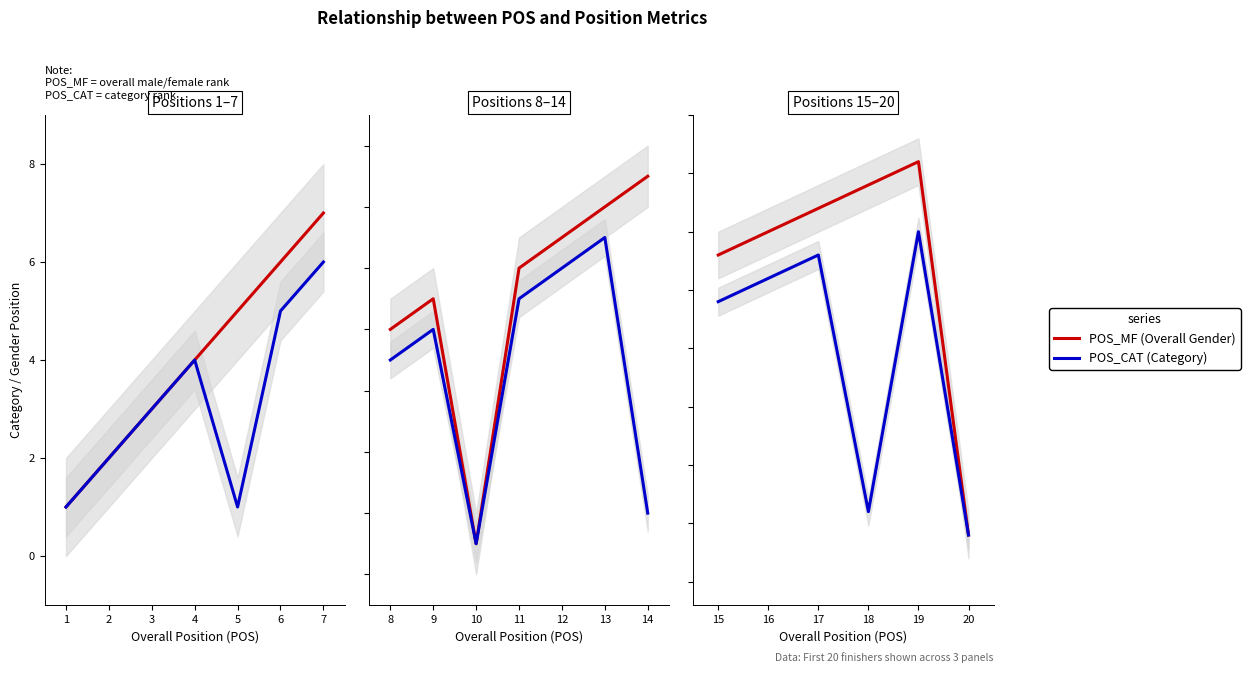

At 19, list the series in order from largest to smallest.

POS_MF (Overall Gender), POS_CAT (Category)